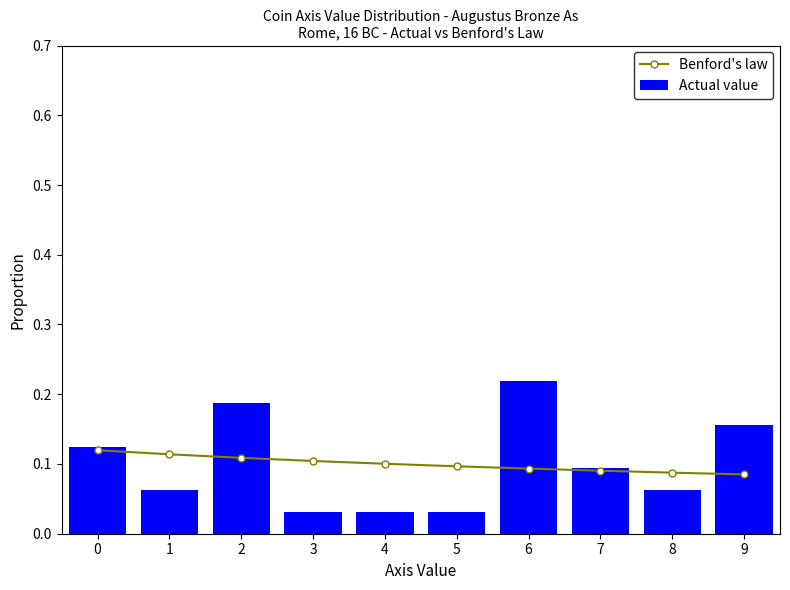

Is it true that Actual value equals 0.0 at 8?

False